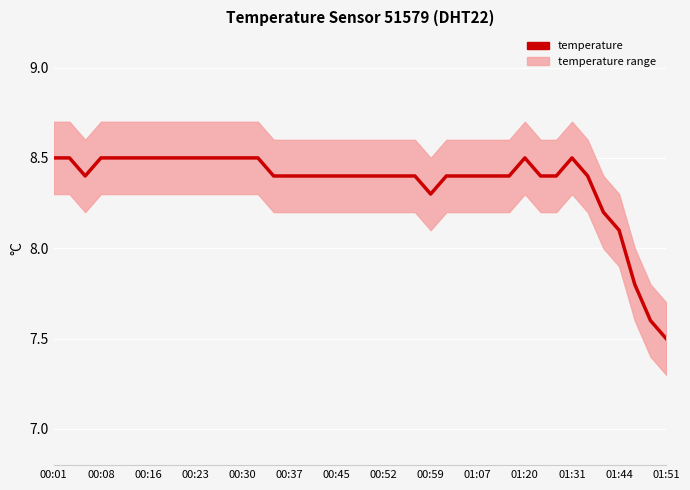

How many values are below 8?

3